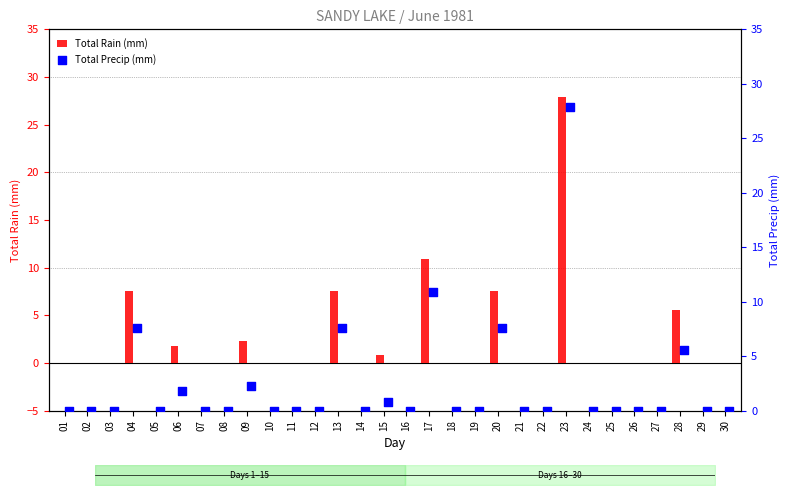

Which series reaches the minimum Y coordinate?

Total Rain (mm)